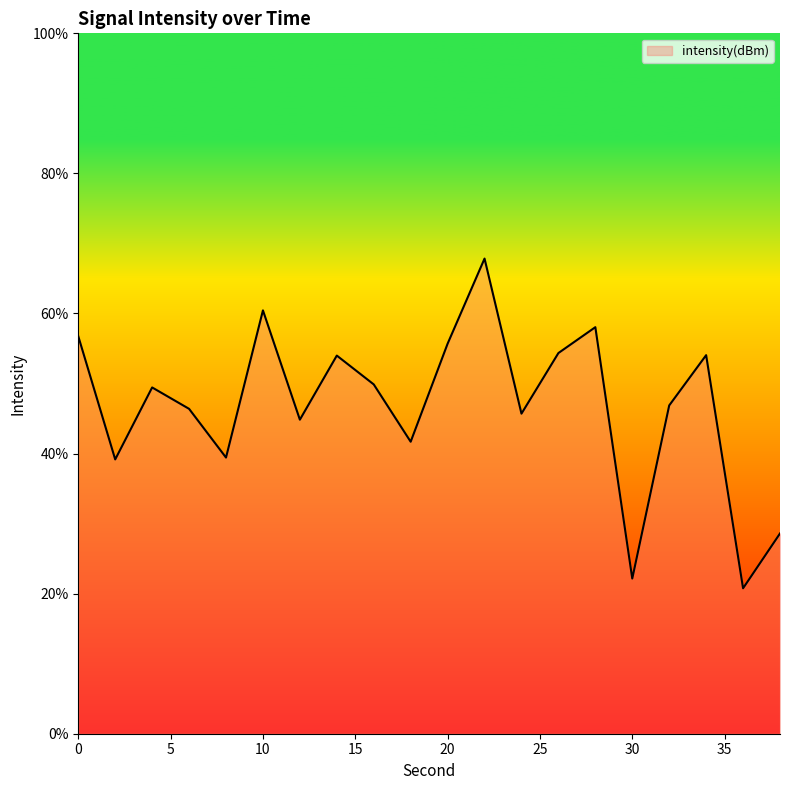

What is the greatest value displayed?

67.8